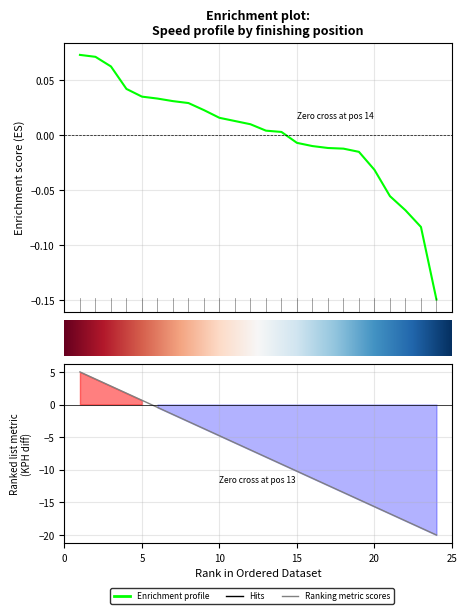

Reading left to right, what are all the values shown in this chart?

1=0.1	2=0.1	3=0.1	4=0.0	5=0.0	6=0.0	7=0.0	8=0.0	9=0.0	10=0.0	11=0.0	12=0.0	13=0.0	14=0.0	15=-0.0	16=-0.0	17=-0.0	18=-0.0	19=-0.0	20=-0.0	21=-0.1	22=-0.1	23=-0.1	24=-0.1